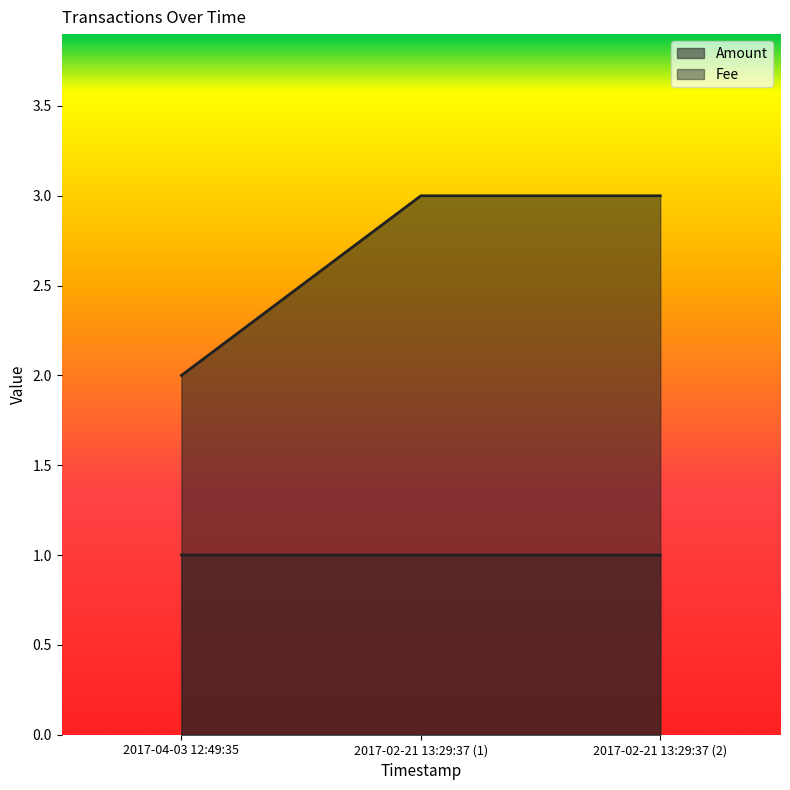

Which series has the widest spread of values?

Amount